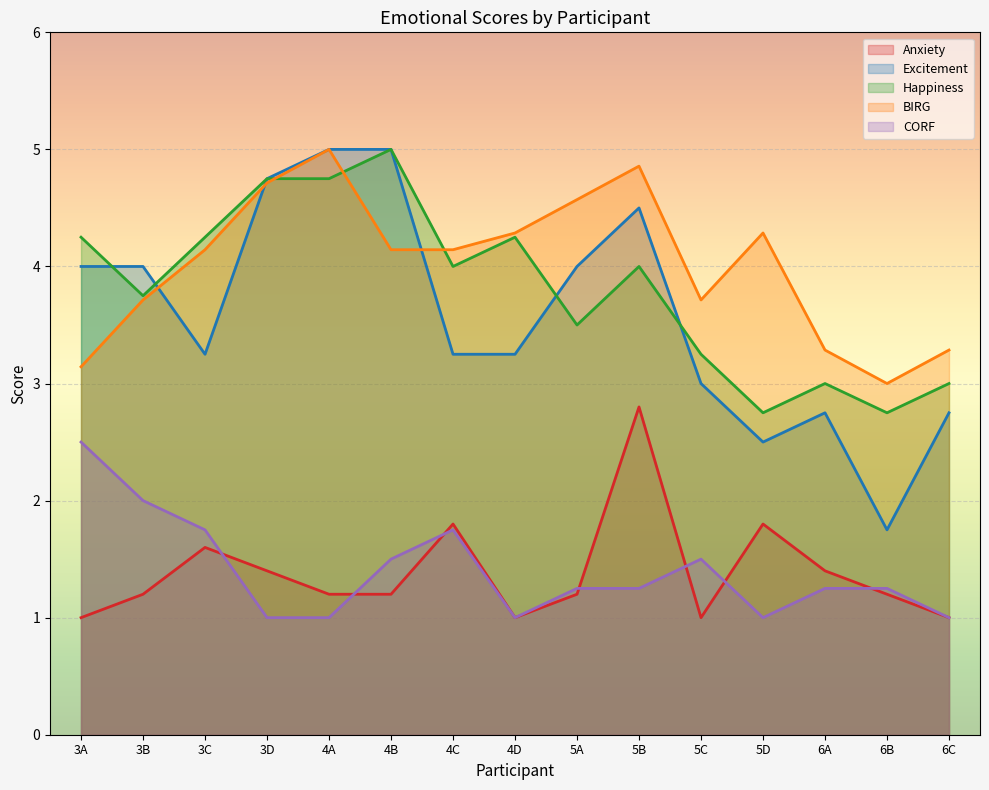

At 5D, list the series in order from smallest to largest.

CORF, Anxiety, Excitement, Happiness, BIRG